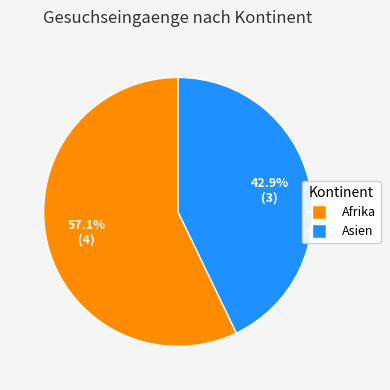

To the nearest percent, what is the difference between the largest and smallest slice percentages?

14%